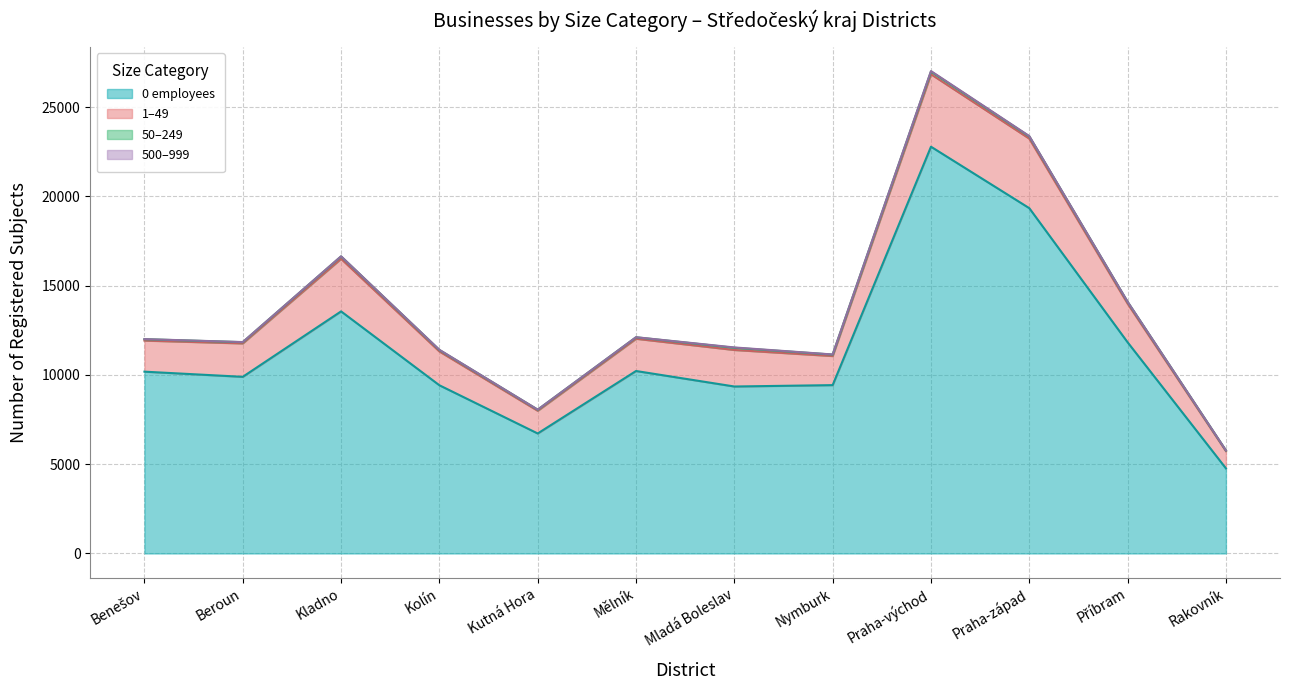

At which category is the sum across all series the highest?

Praha-východ